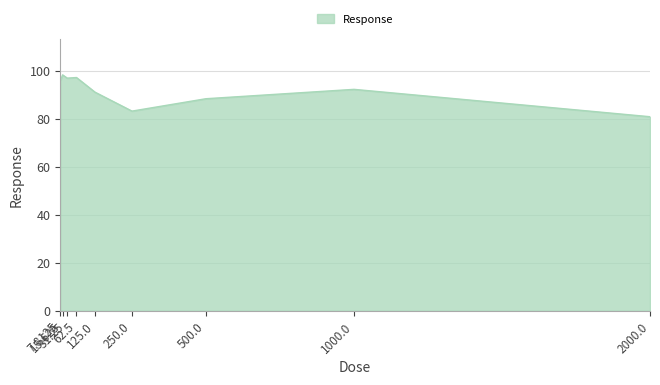

At which category does the chart reach its minimum across all series?

2000.0